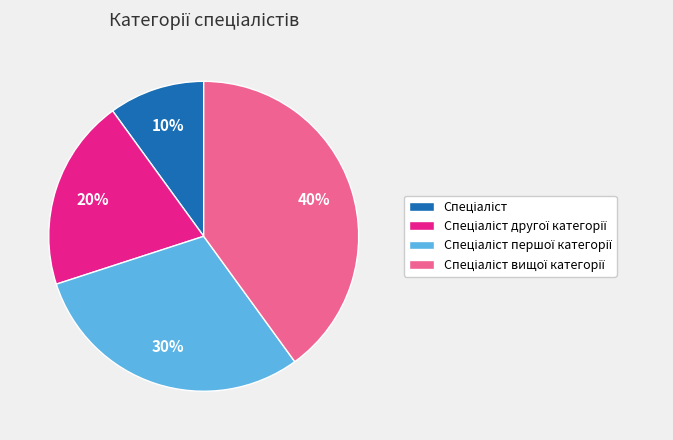

To the nearest percent, what is the average slice percentage?

25%